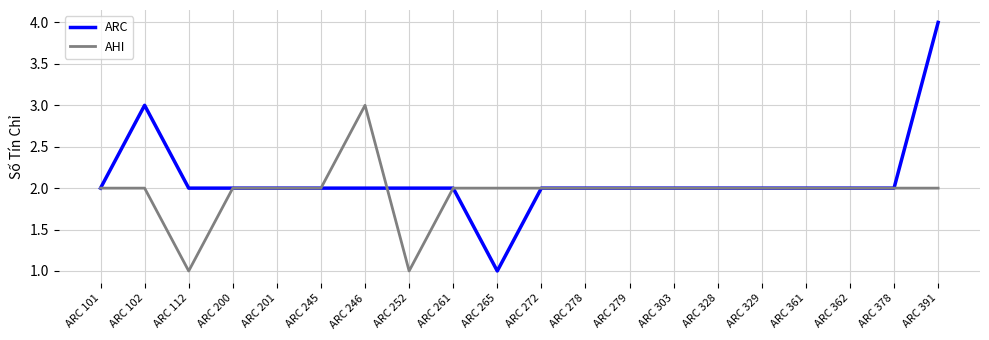

Which series has the largest range (max minus min)?

ARC